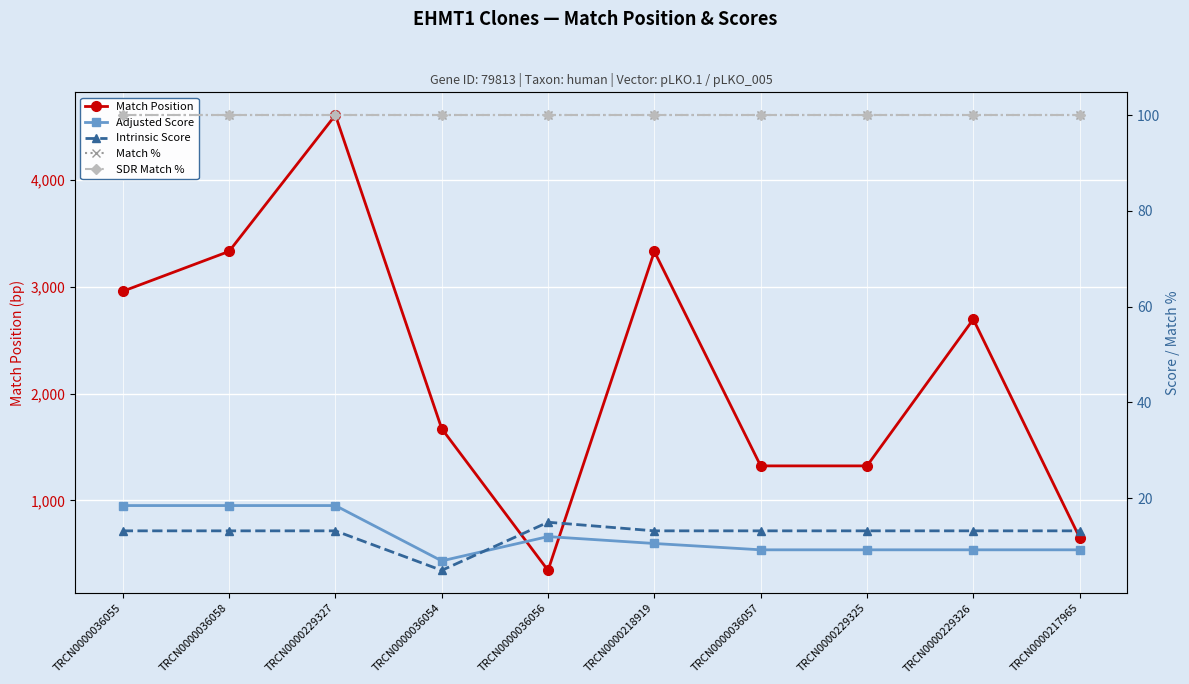

What is the approximate value of Intrinsic Score at TRCN0000229325?

13.2